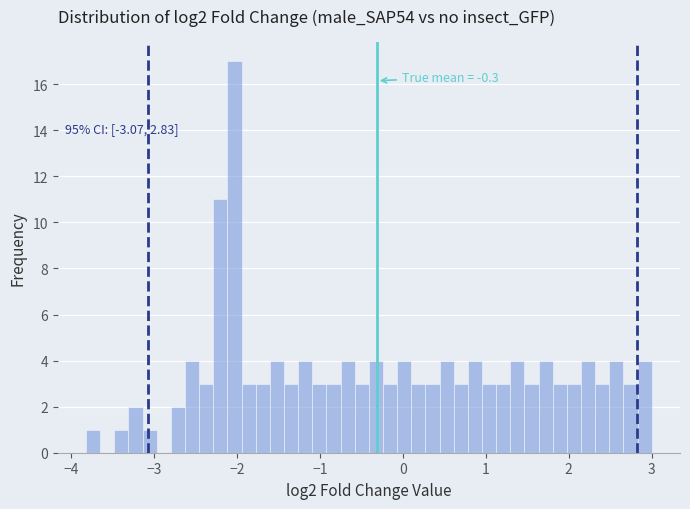

Around what value on the x-axis is the tallest bar? Give the approximate position of its centre, as read against the axis.

-2.0